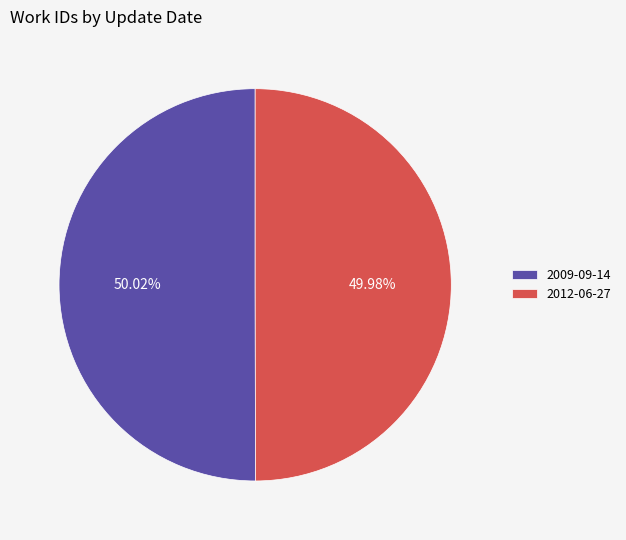

To the nearest percent, what is the average slice percentage?

50%